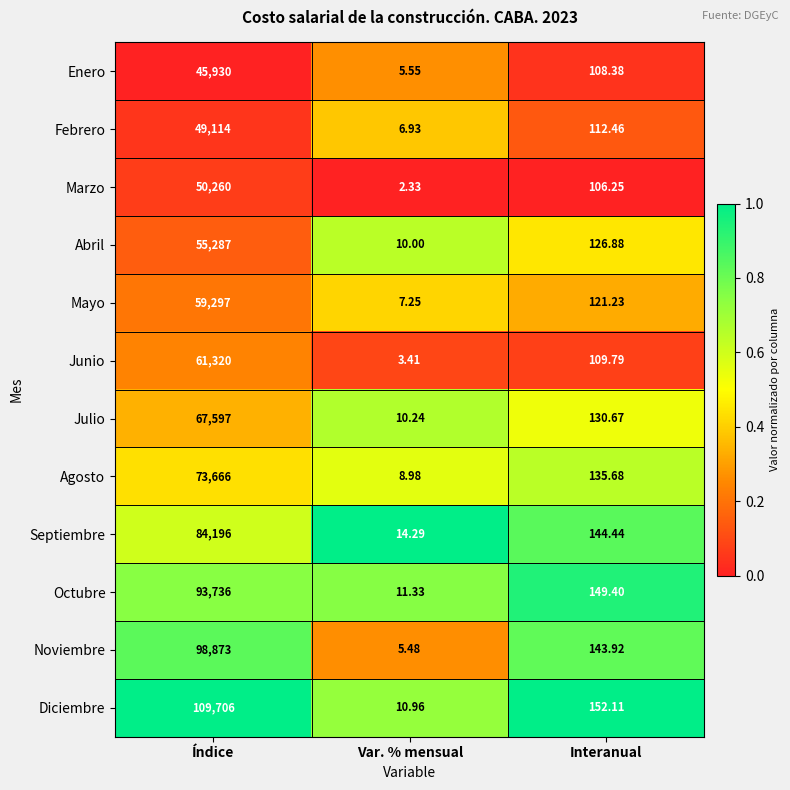

Where does the Febrero series first go above 112?

Índice